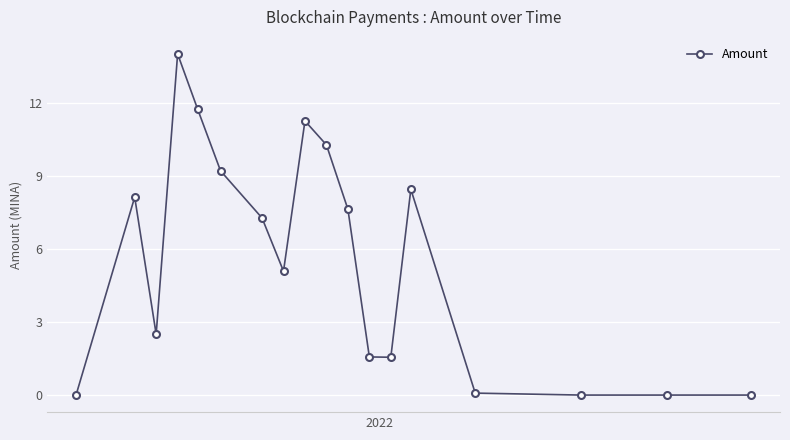

How many values are below 7?

9